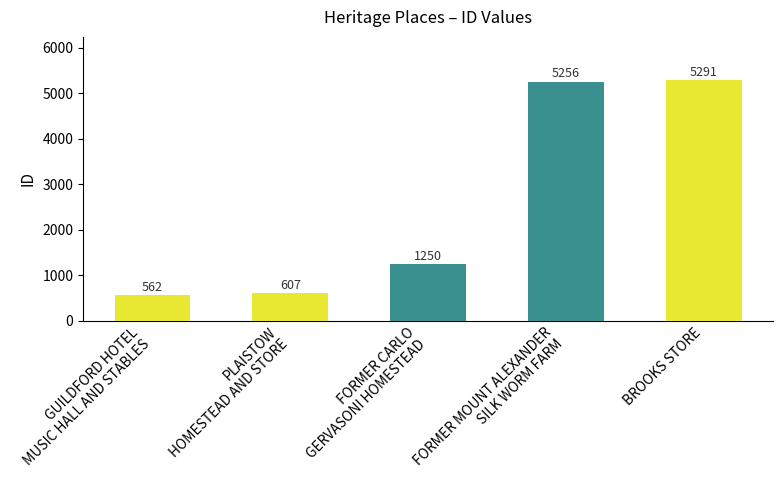

Between PLAISTOW
HOMESTEAD AND STORE and FORMER MOUNT ALEXANDER
SILK WORM FARM, which is larger?

FORMER MOUNT ALEXANDER
SILK WORM FARM